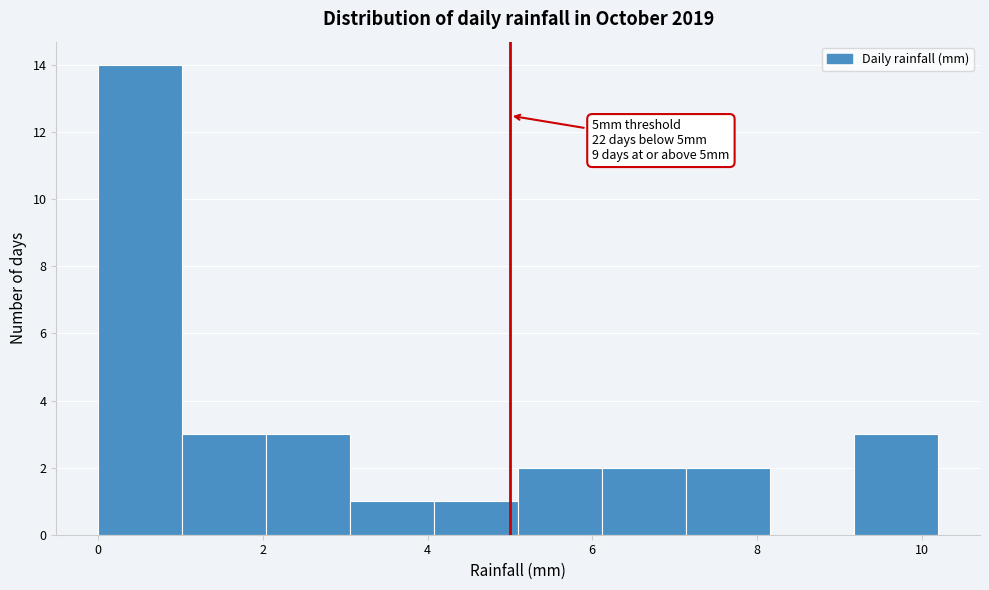

Which range on the x-axis has the tallest bar?

0.00 to 1.02